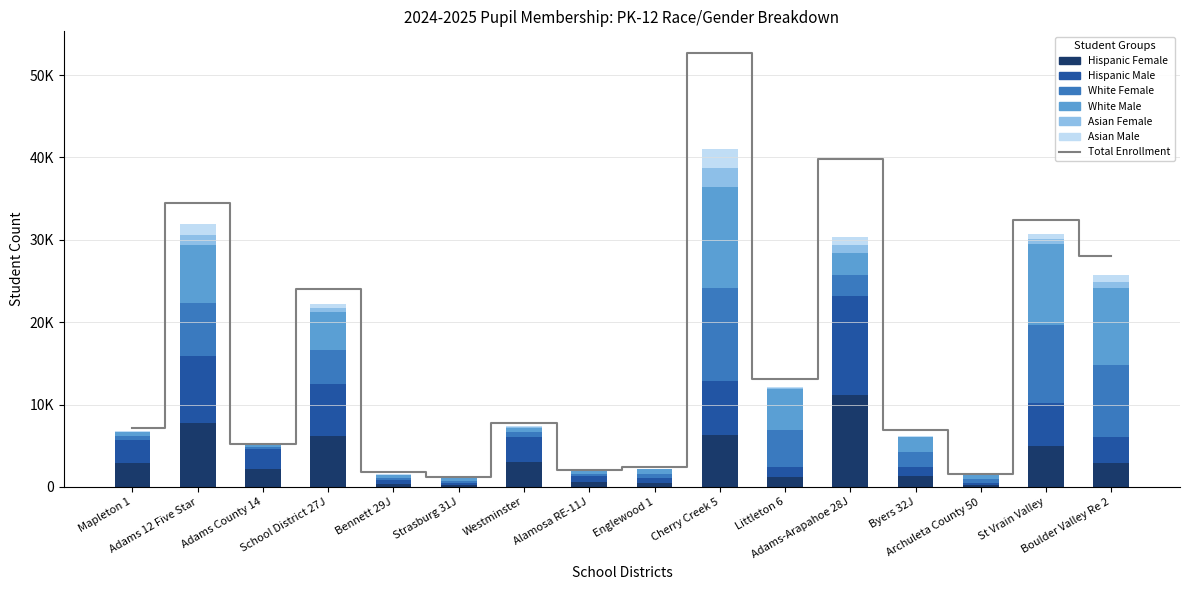

What position from the right is School District 27J?

13